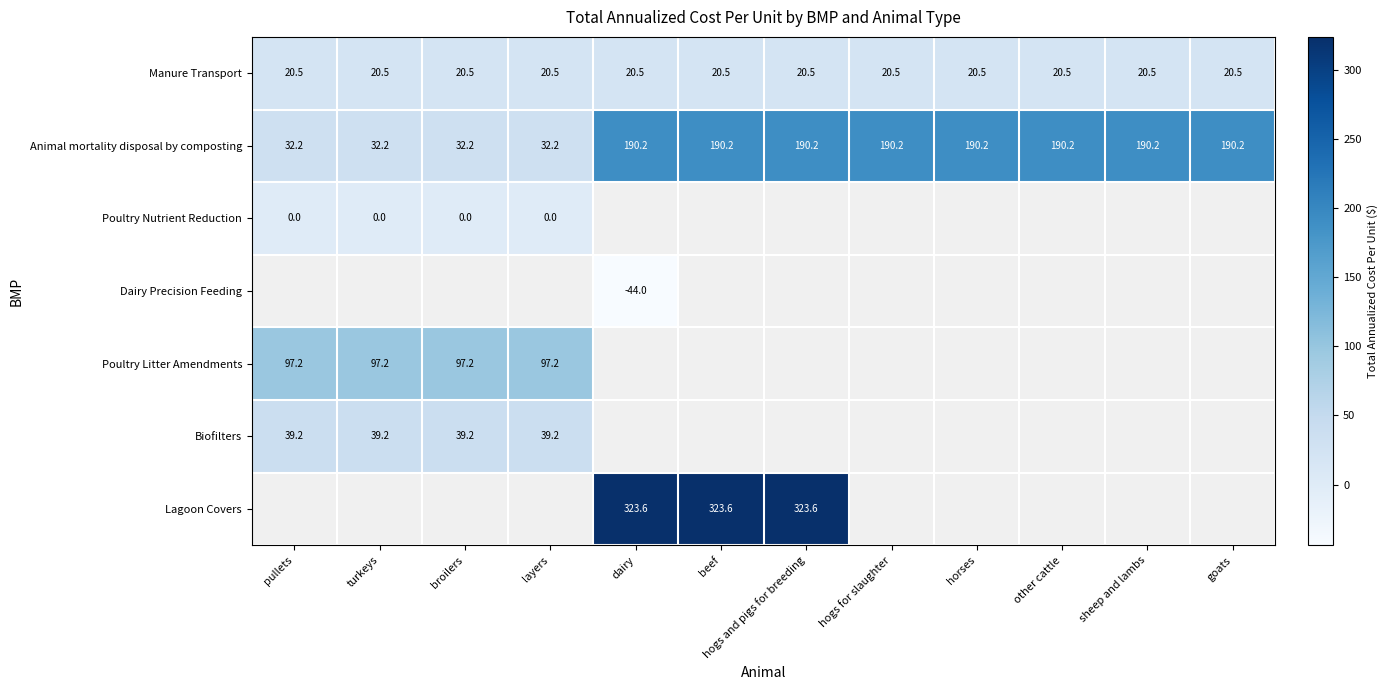

What is the spread (max minus min) of values at other cattle?

169.7